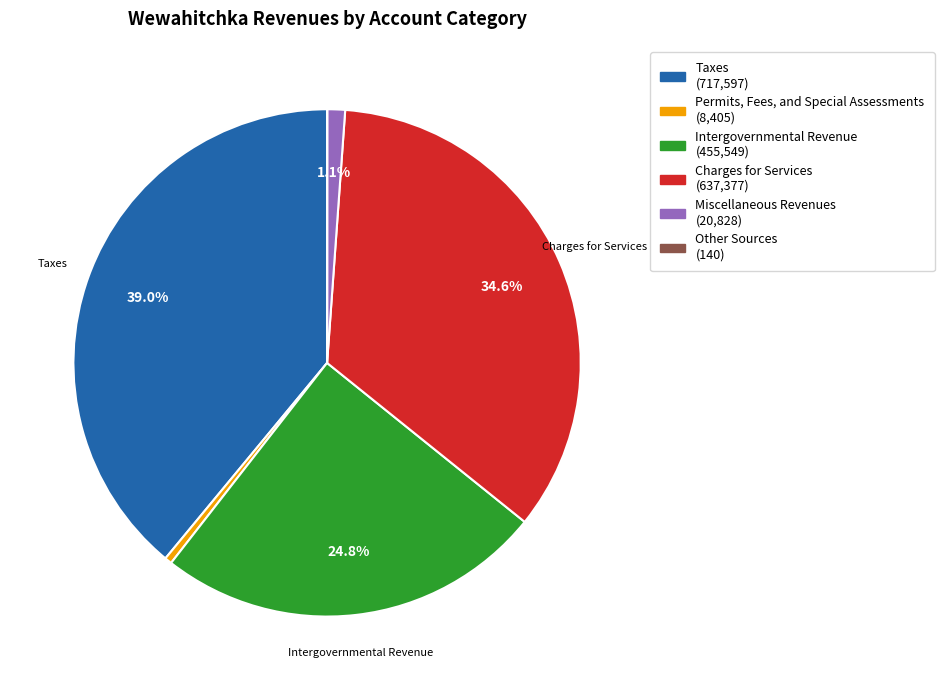

Does any single category account for the majority?

No